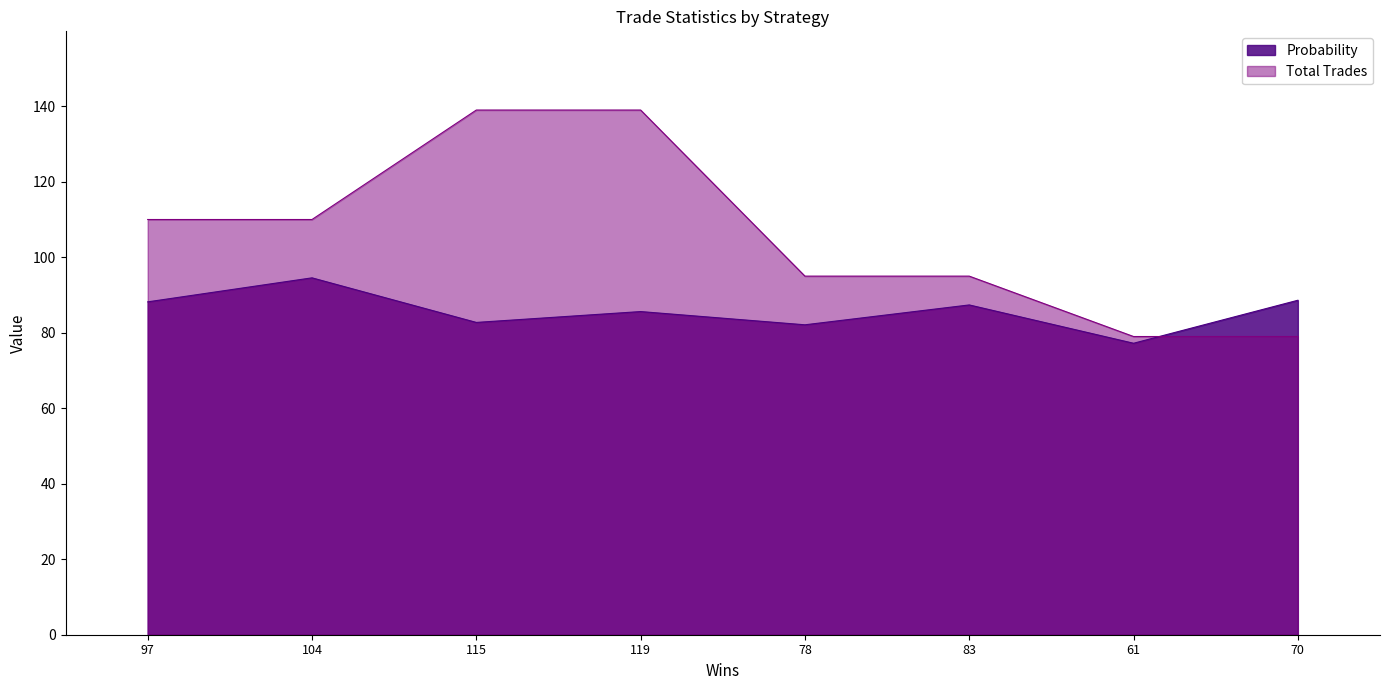

What is the smallest value displayed?

77.2